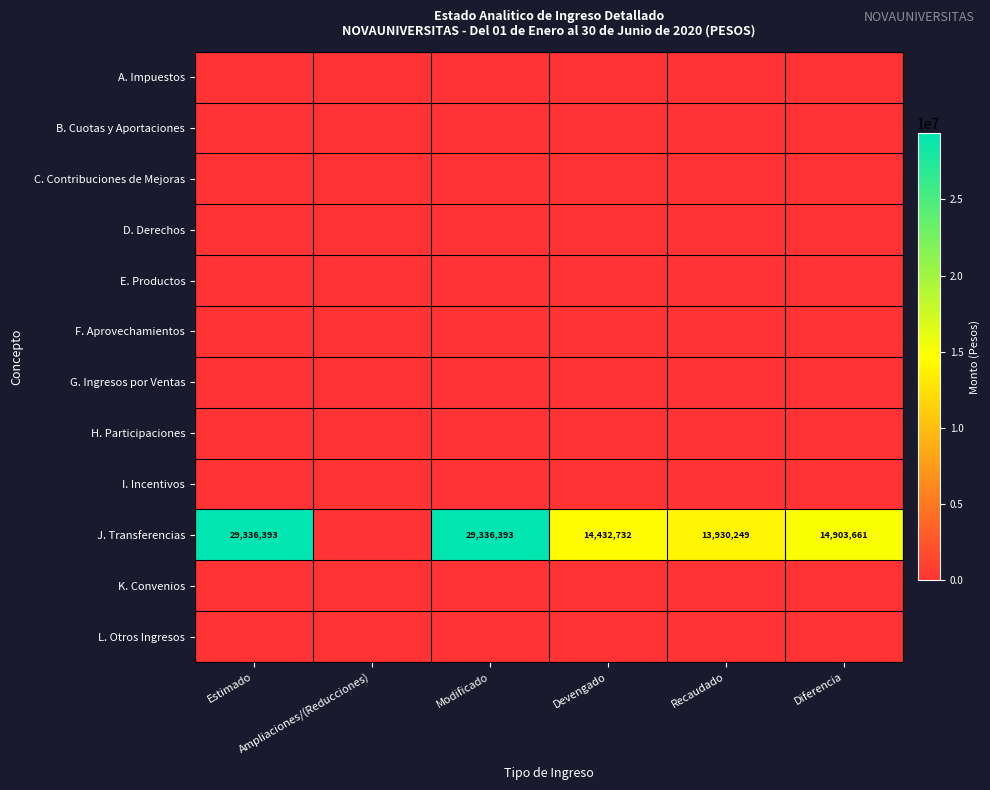

What is the maximum value shown in the chart?

29336393.0